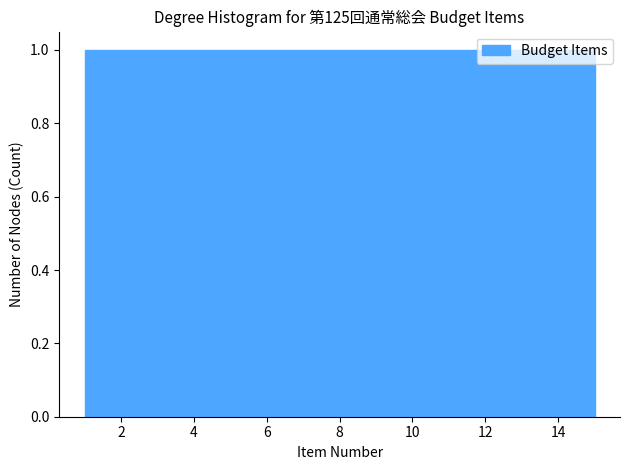

Reading left to right, list every bar in this chart as the range it spans on the x-axis followed by its height. Neither the bar edges nor the heights are printed on the chart, so give them approximately, as read against the axes.

1.0 to 2.0: 1
2.0 to 2.8: 1
2.8 to 3.8: 1
3.8 to 4.8: 1
4.8 to 5.6: 1
5.6 to 6.6: 1
6.6 to 7.6: 1
7.6 to 8.4: 1
8.4 to 9.4: 1
9.4 to 10.4: 1
10.4 to 11.2: 1
11.2 to 12.2: 1
12.2 to 13.2: 1
13.2 to 14.0: 1
14.0 to 15.0: 1